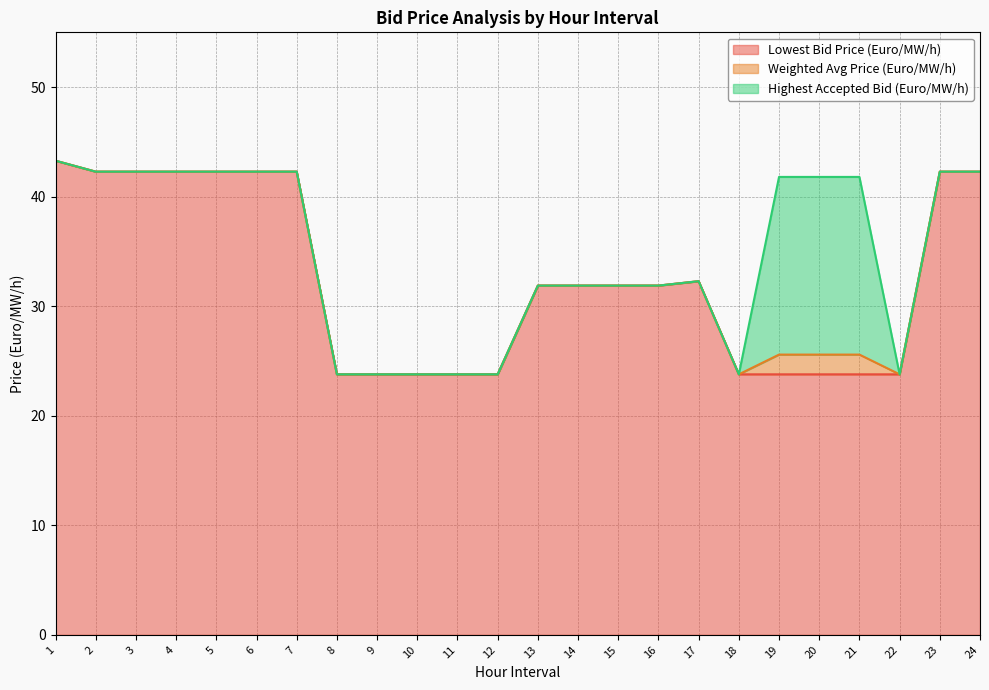

How many lines are shown in the chart?

3